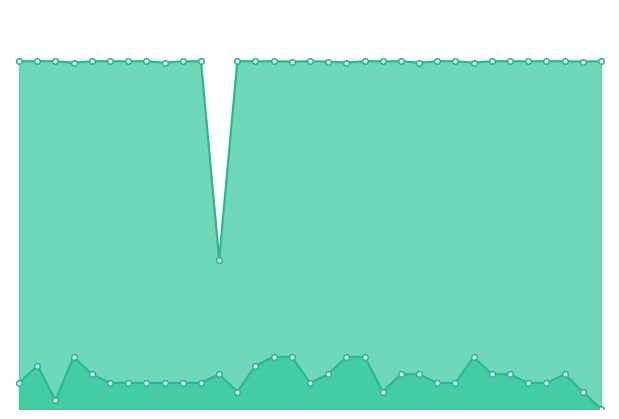

What is the label of the 31st point from the right?

5